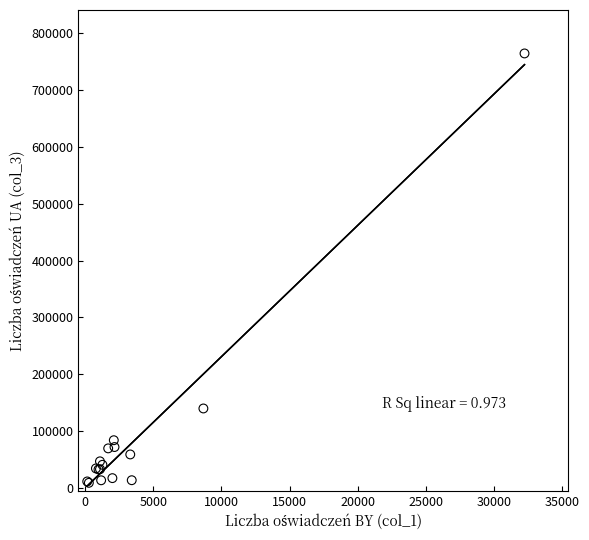

What Y value in the scatter plot is closest to 386799?

139749